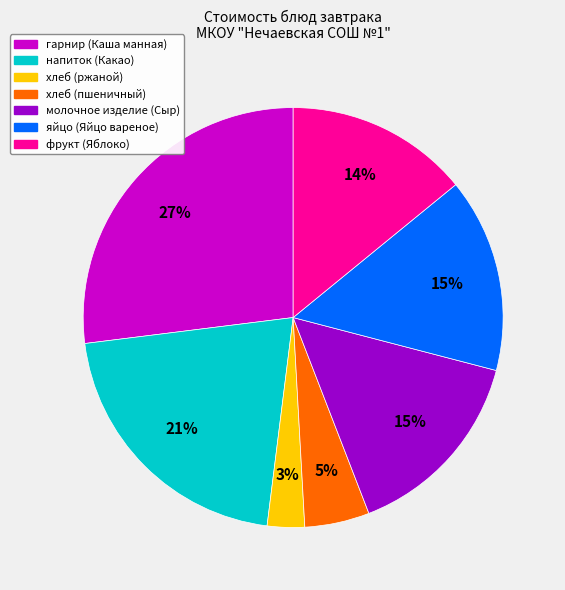

Is there any slice that represents more than half of the pie?

No